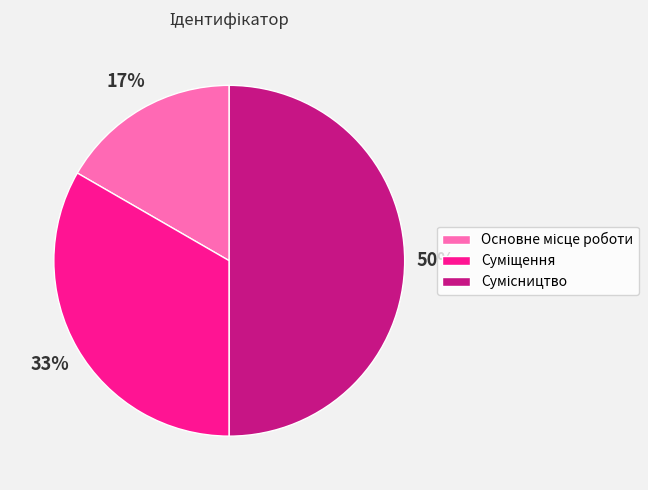

To the nearest percent, what is the difference between the largest and smallest slice percentages?

33%